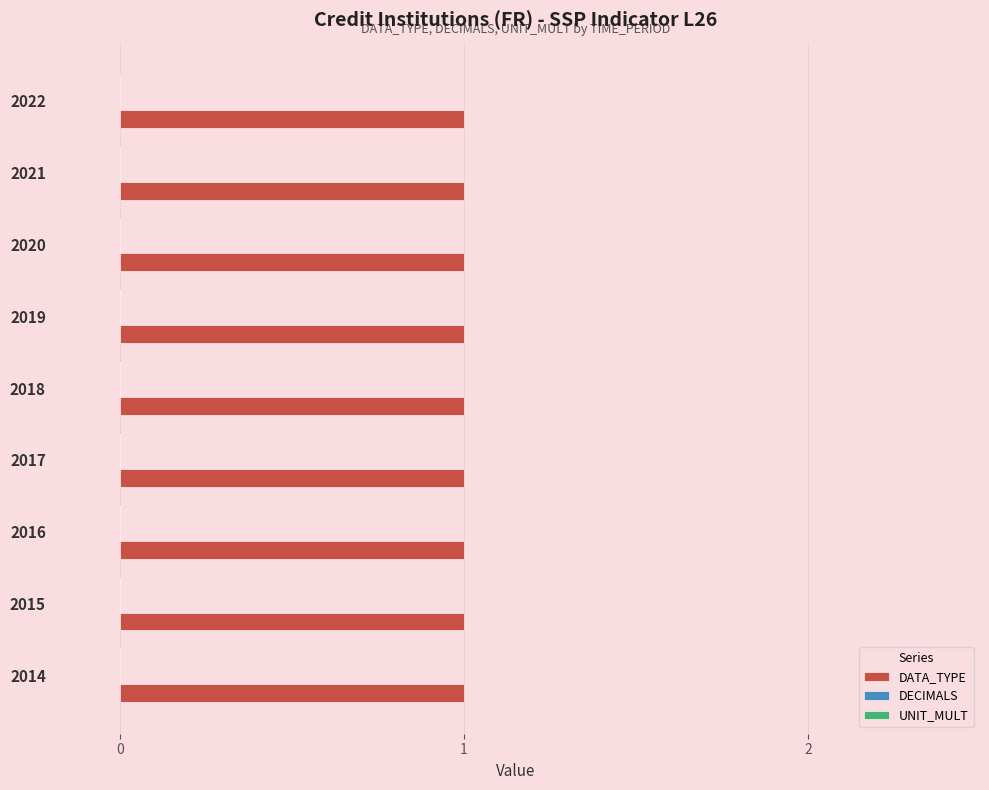

Reading left to right, what are all the values shown in this chart?

DATA_TYPE: 1	1	1	1	1	1	1	1	1
DECIMALS: 0	0	0	0	0	0	0	0	0
UNIT_MULT: 0	0	0	0	0	0	0	0	0